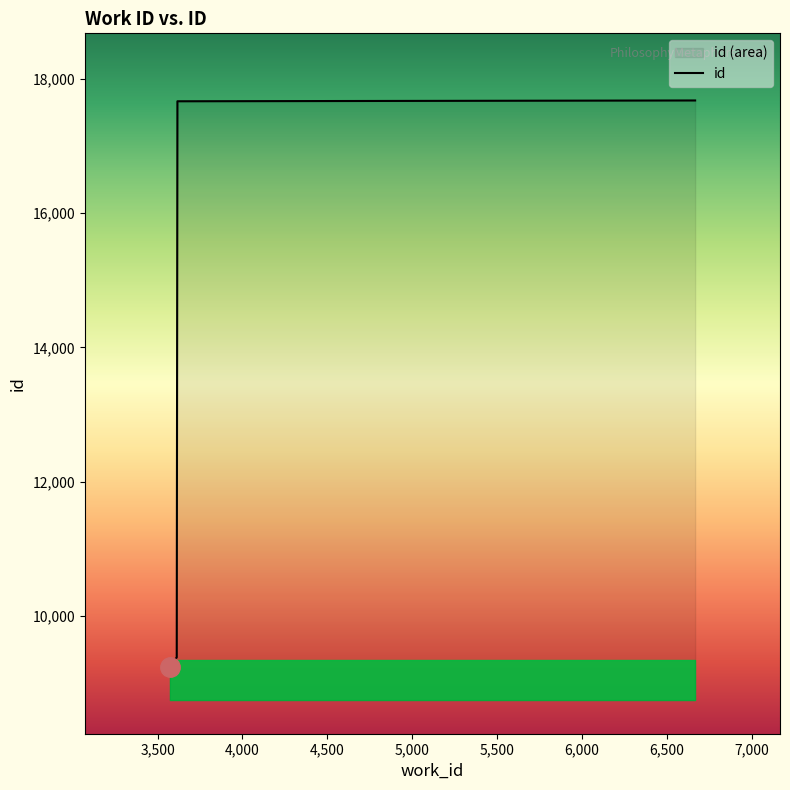

Read the value at 3574, to the nearest 50.

9250